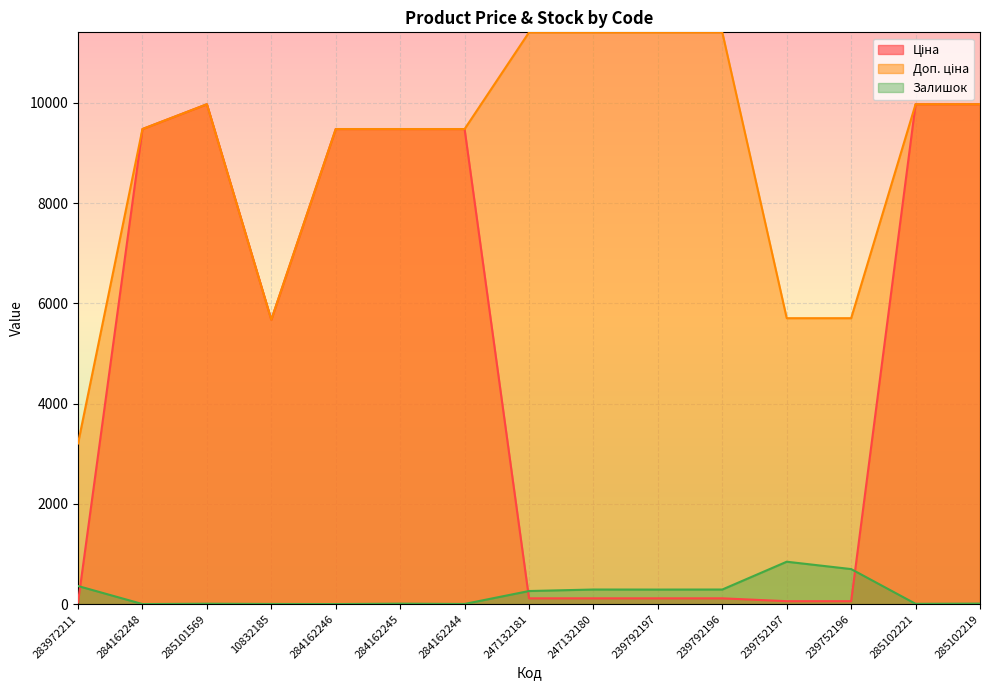

How many values in the Доп. ціна series exceed 9480?

11